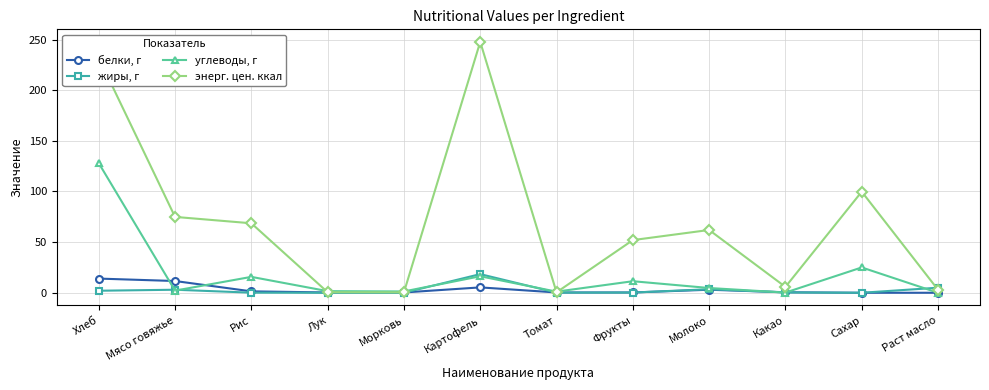

How many interior local valleys does the углеводы, г series have?

4